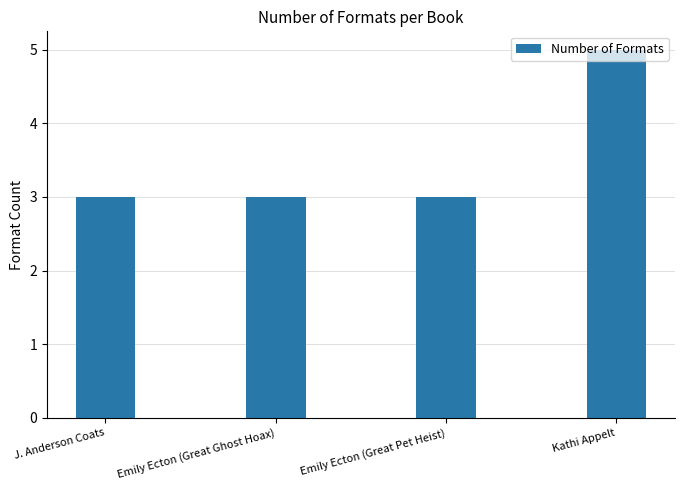

What is the value of the 4th bar from the left?

5